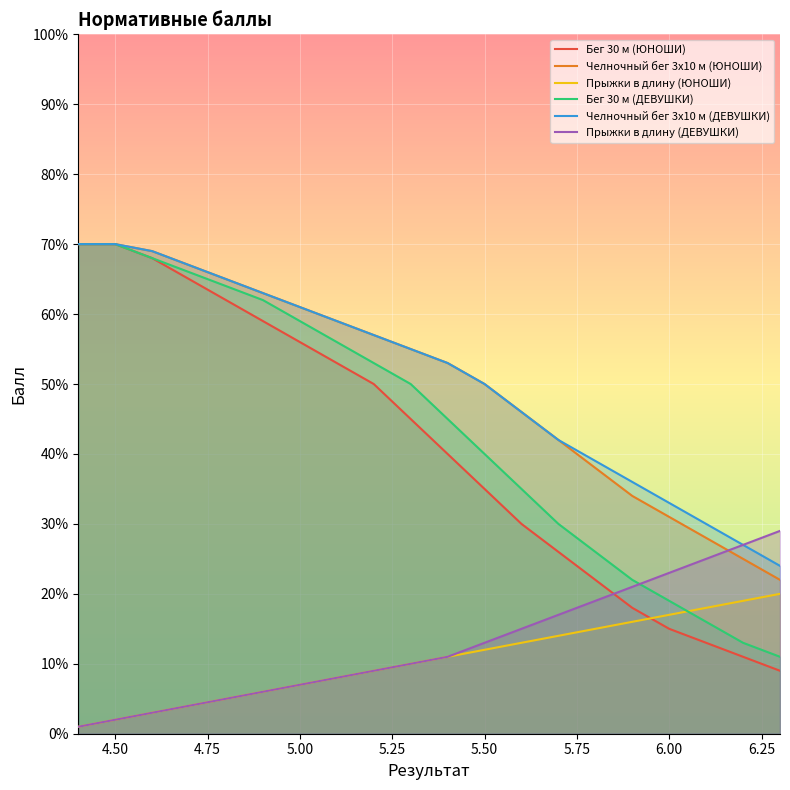

Which series has the largest range (max minus min)?

Бег 30 м (ЮНОШИ)